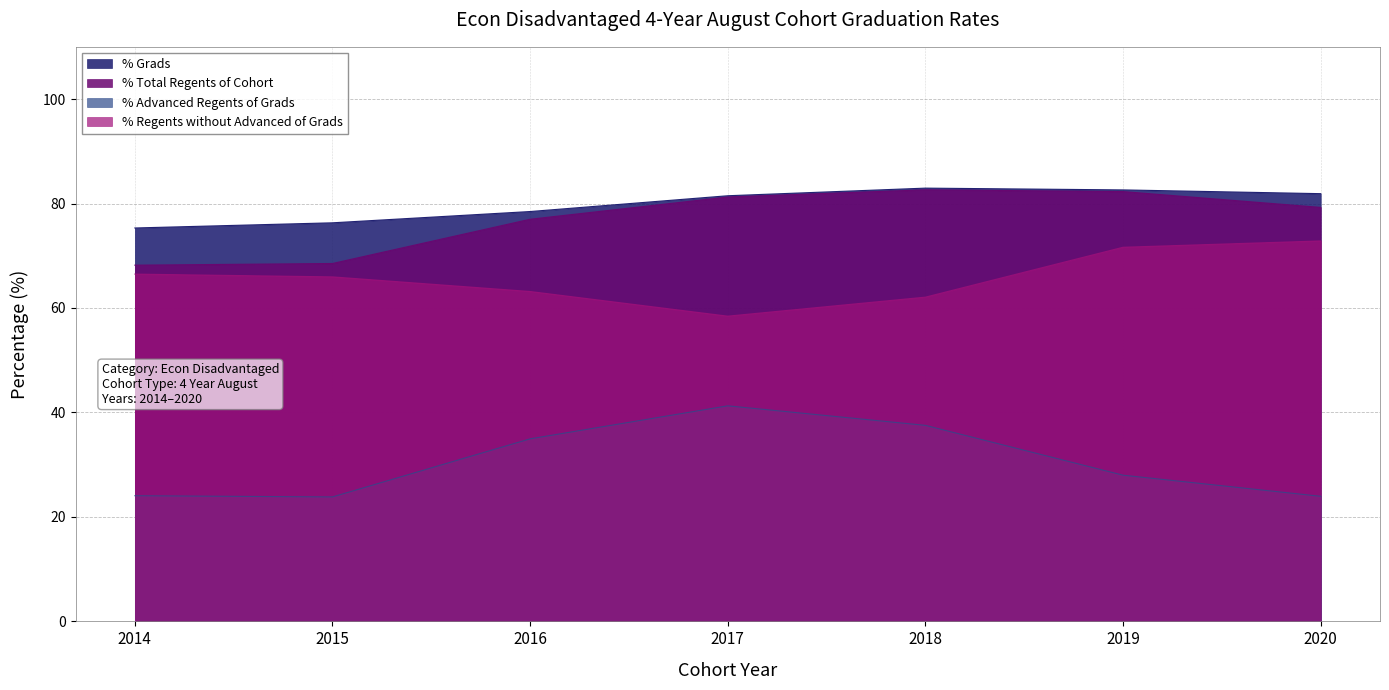

How many lines are shown in the chart?

4